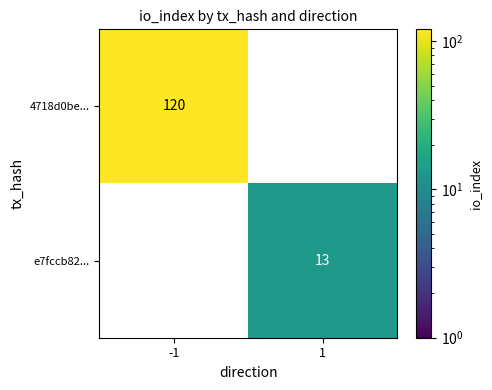

Is the value of 4718d0be... at -1 greater than the value of e7fccb82... at 1?

Yes